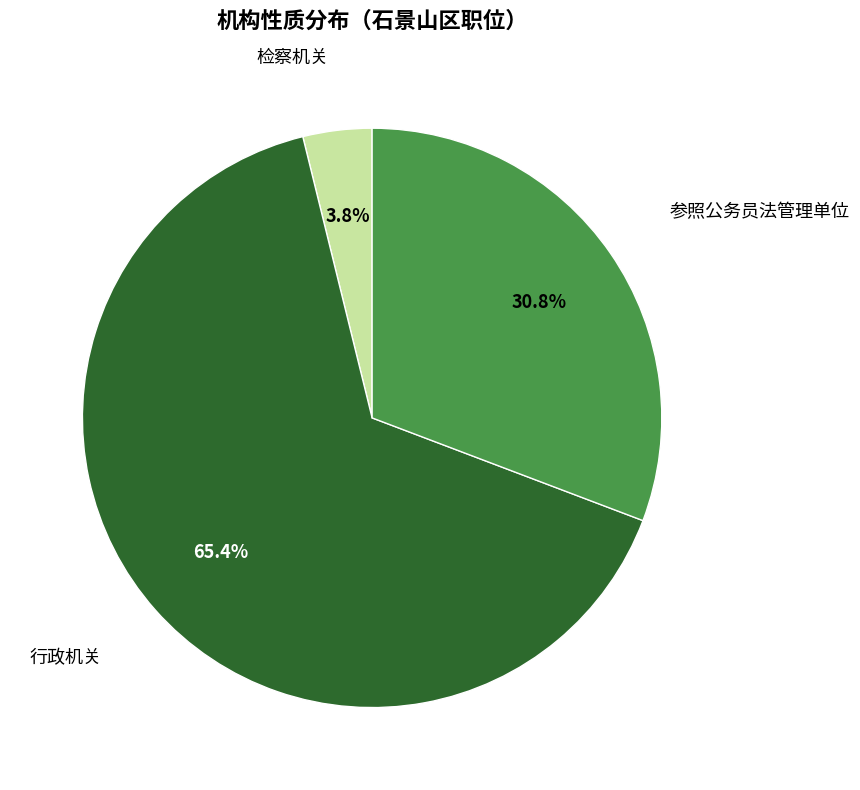

Does any single category account for the majority?

Yes